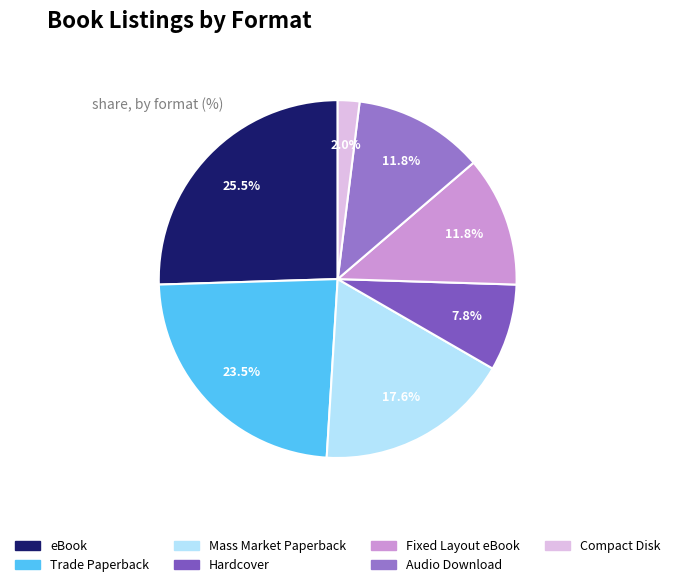

Which slice is the smallest?

Compact Disk